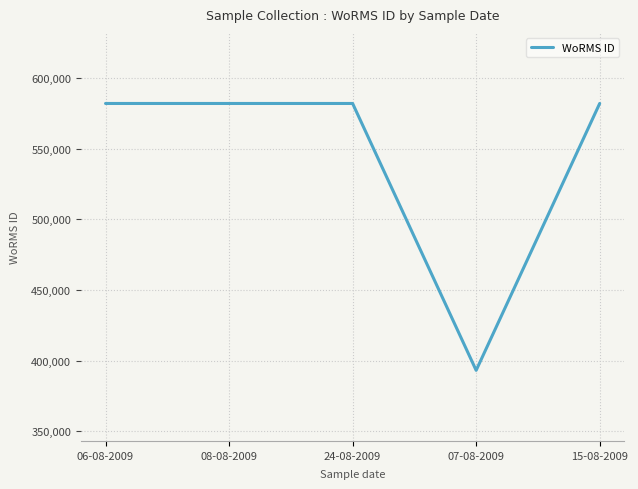

What is the difference between the maximum and minimum values?

189048